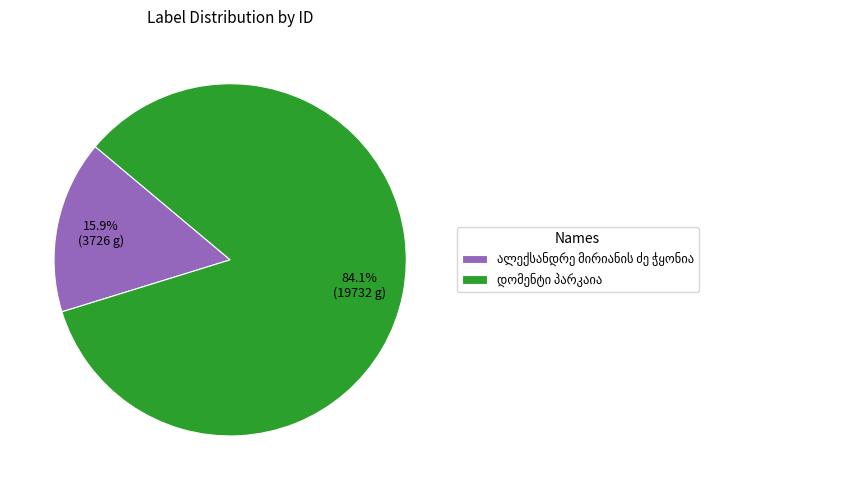

Is there any slice that represents more than half of the pie?

Yes